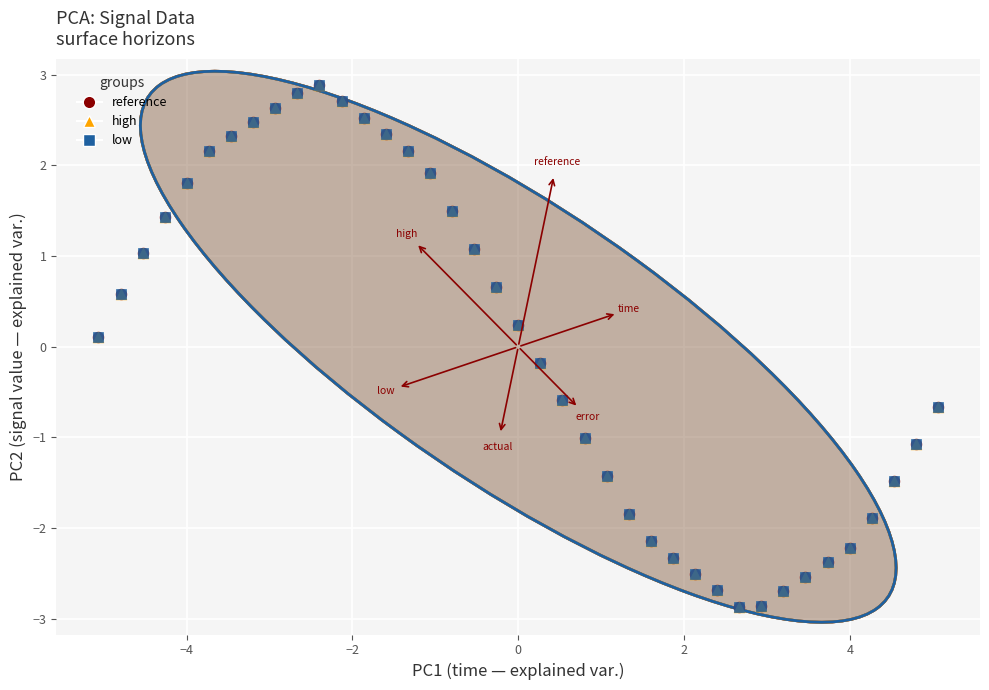

Which series has the largest Y range (max minus min)?

high